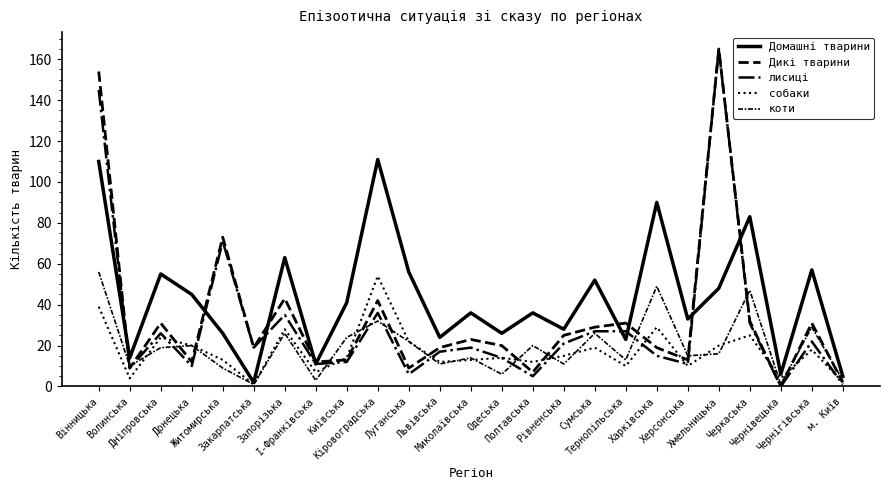

How many lines are shown in the chart?

5